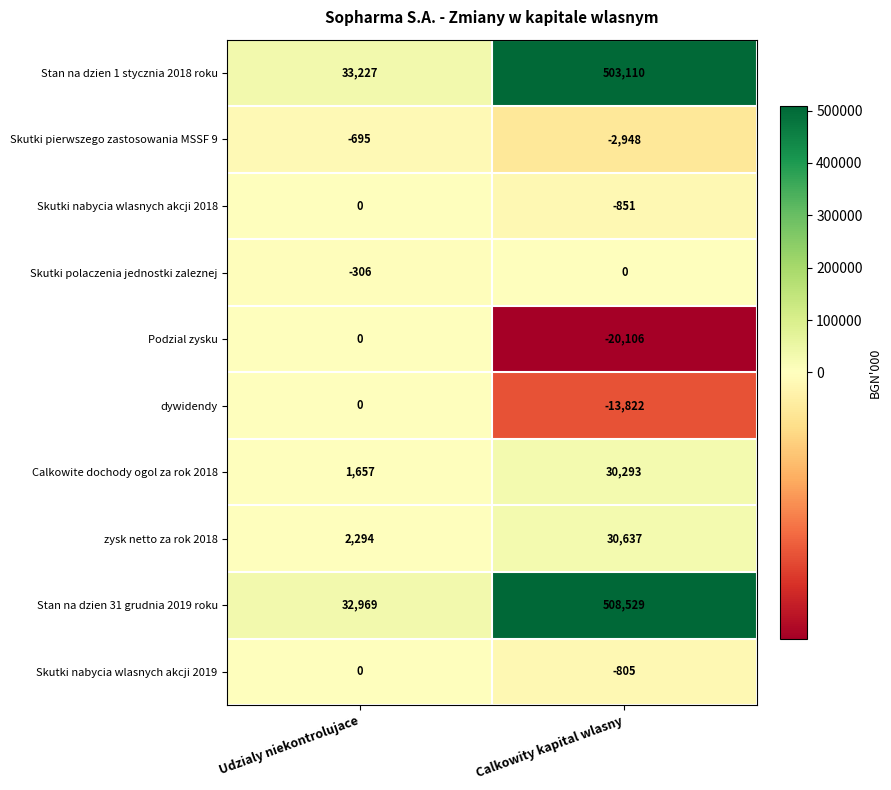

What is the total value across all series at Calkowity kapital wlasny?

1034037